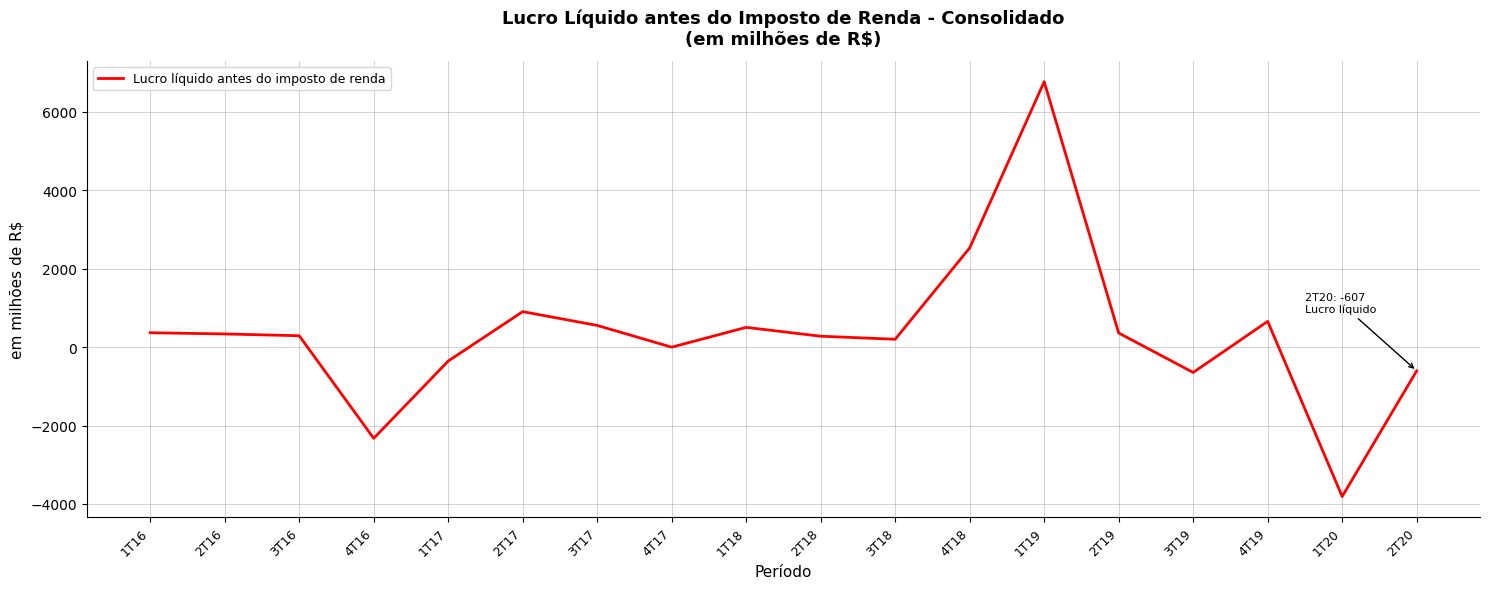

What is the difference between the maximum and minimum values?

10574